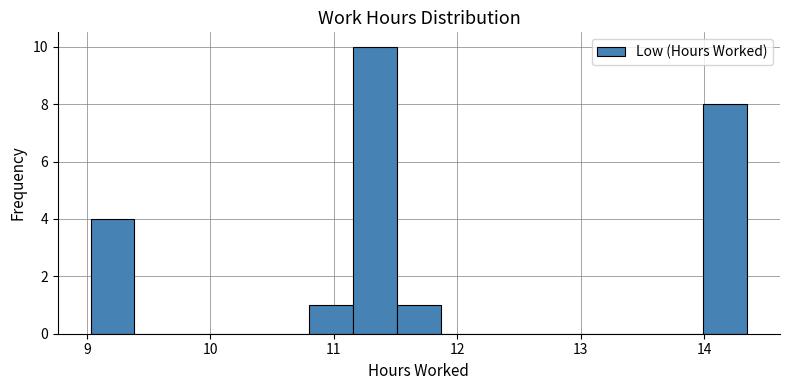

Read against the x-axis, roughly where is the centre of the tallest bar?

11.3